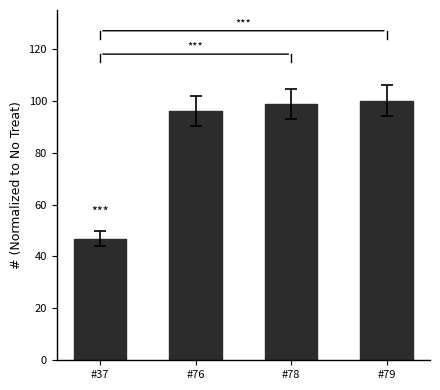

Is it true that the value at #76 is 31.9?

False